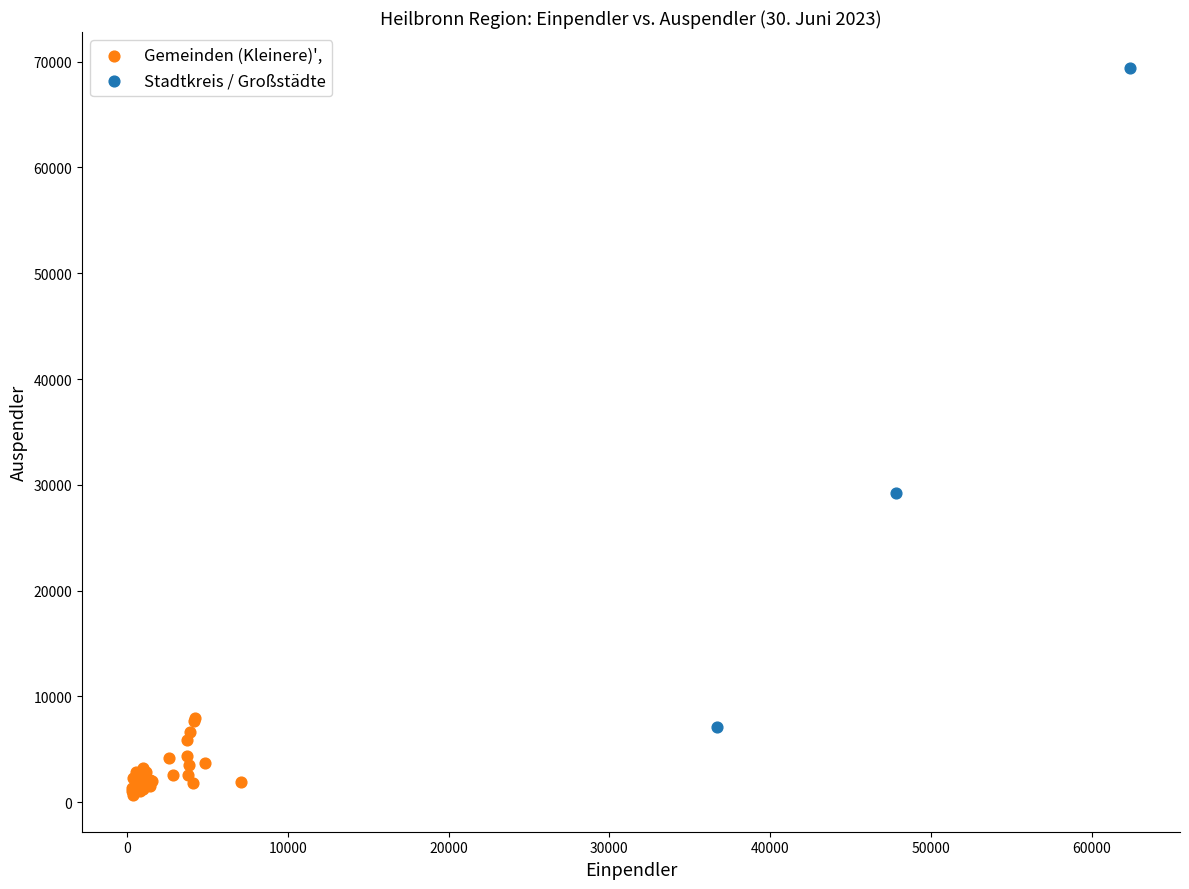

Which series has the widest spread of Y values?

Stadtkreis / Großstädte